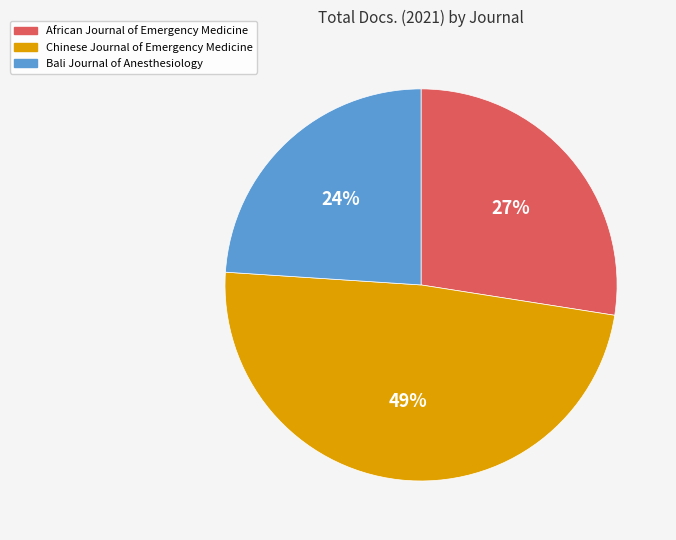

To the nearest percent, what portion does African Journal of Emergency Medicine represent?

27%